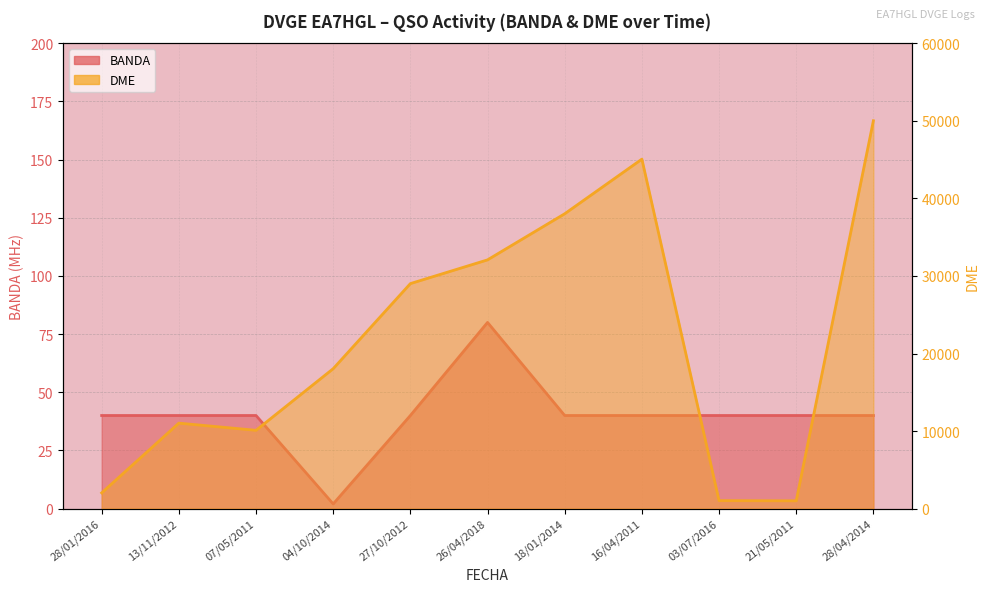

Read the BANDA value at 13/11/2012.

40